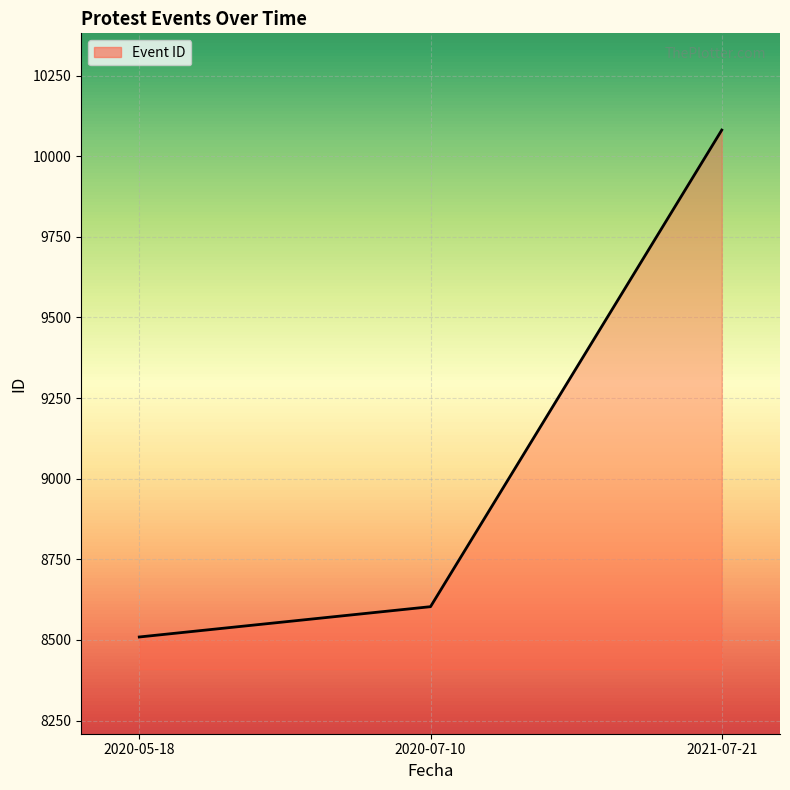

At which category does the chart reach its minimum across all series?

2020-05-18